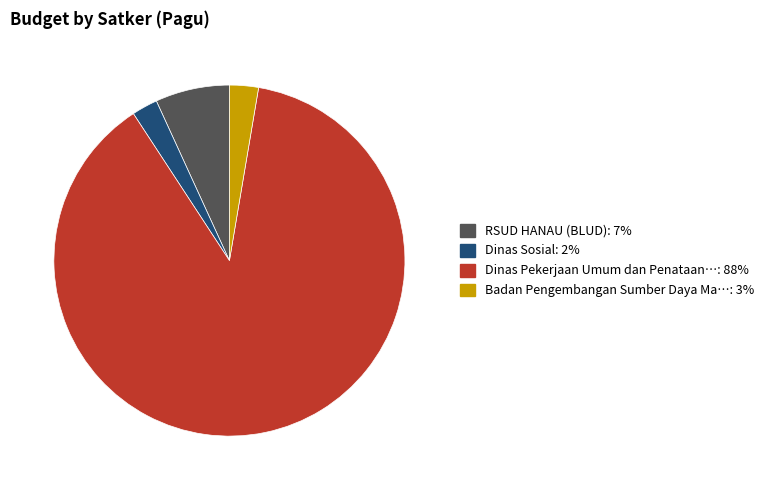

Does any single category account for the majority?

Yes